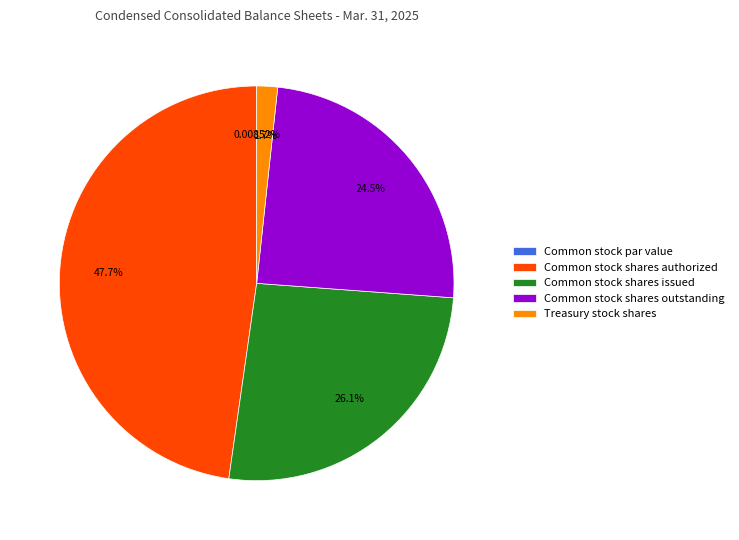

Does Common stock shares authorized represent more than half of the total?

No